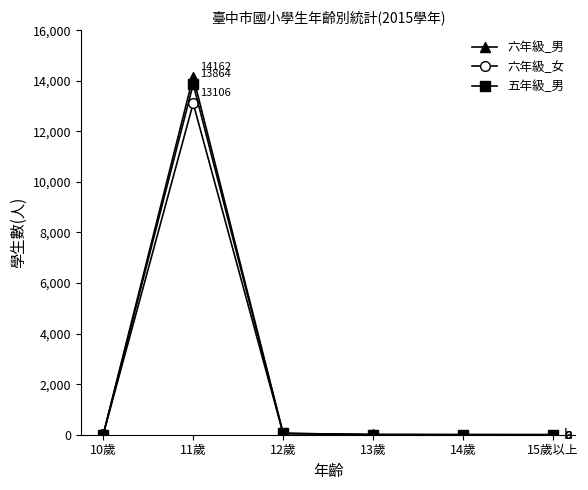

What is the difference between the 五年級_男 values at 11歲 and 12歲?

13808